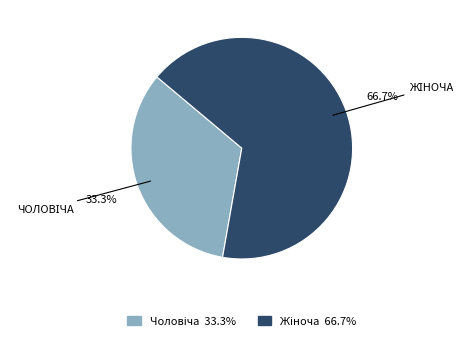

Count the number of slices in the pie.

2